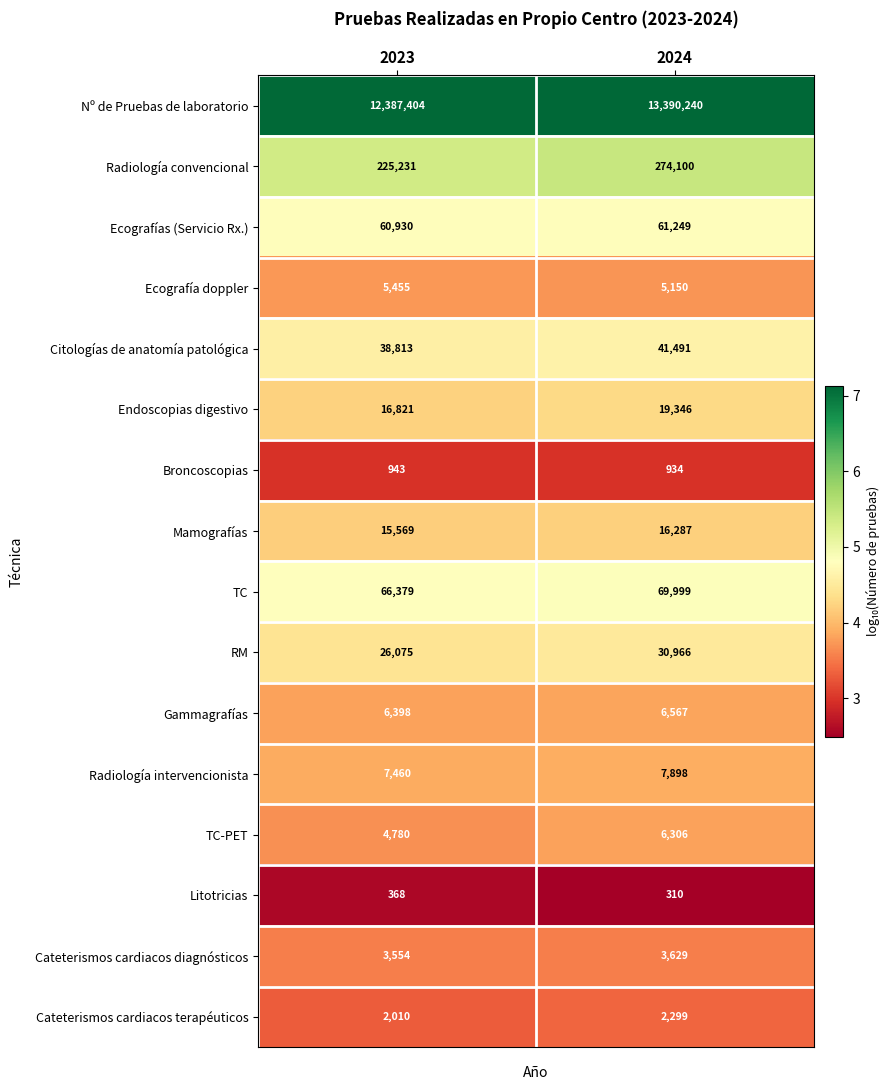

What is the difference between the Radiología convencional values at 2024 and 2023?

48869